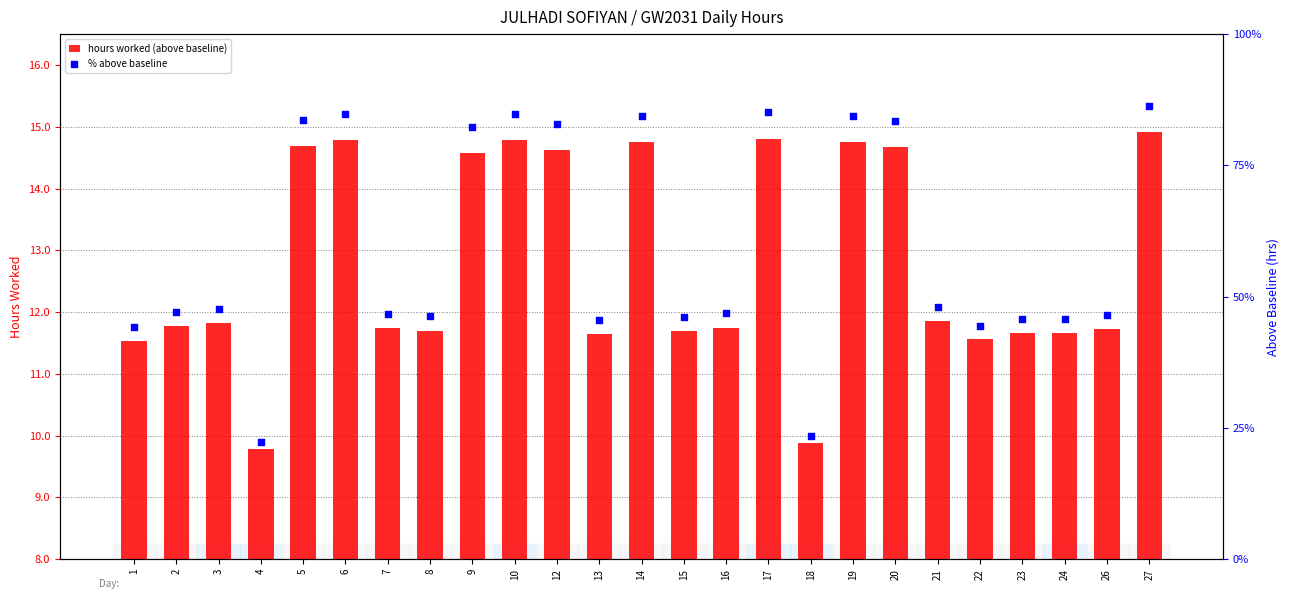

Which series has the largest total across all categories?

% above baseline